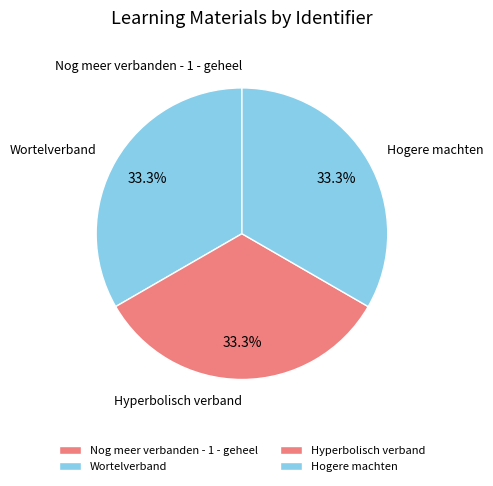

To the nearest percent, what is the combined percentage of Wortelverband and Nog meer verbanden - 1 - geheel?

33%